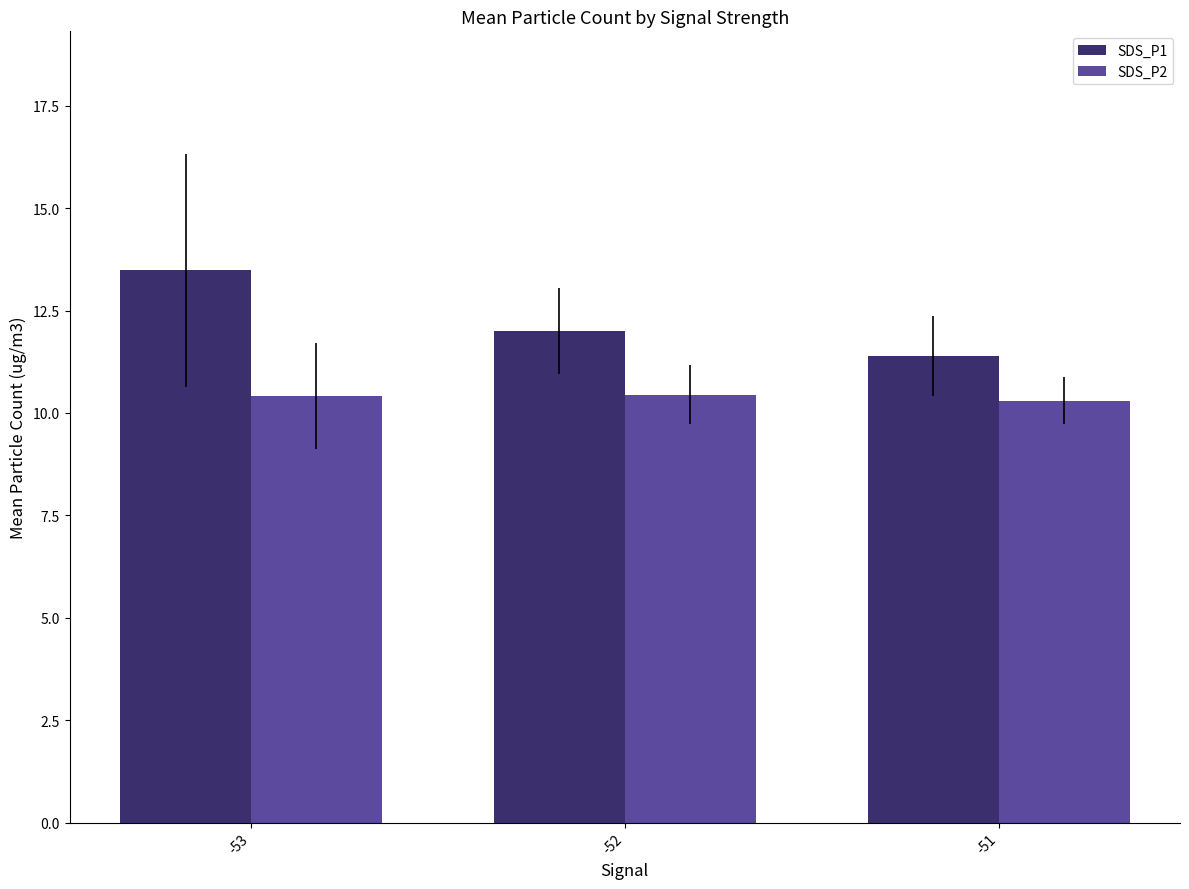

How many bars are there in total?

6